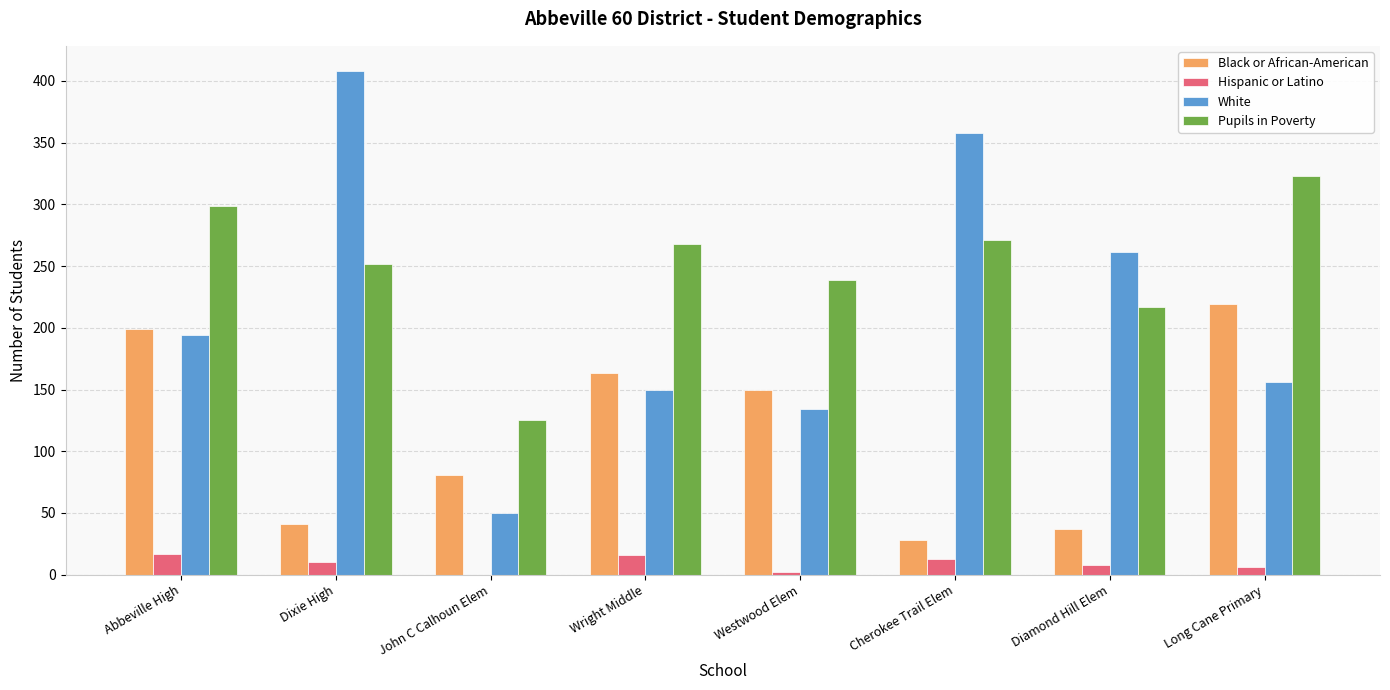

What is the total value across all series at Wright Middle?

597